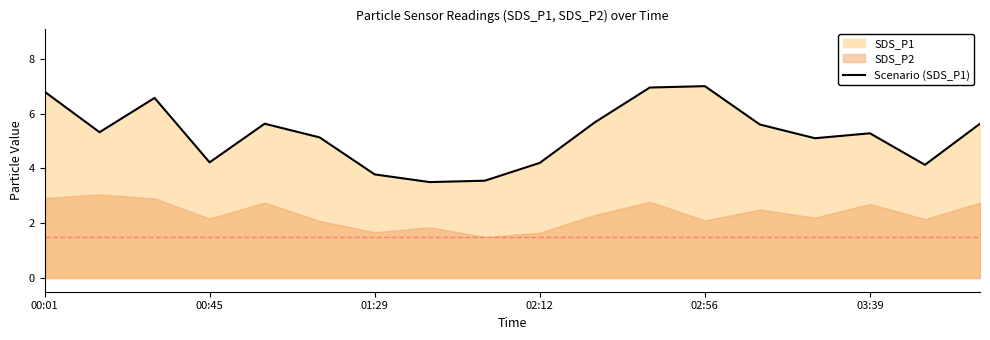

Is it true that Scenario (SDS_P1) equals 6.8 at 00:01?

True